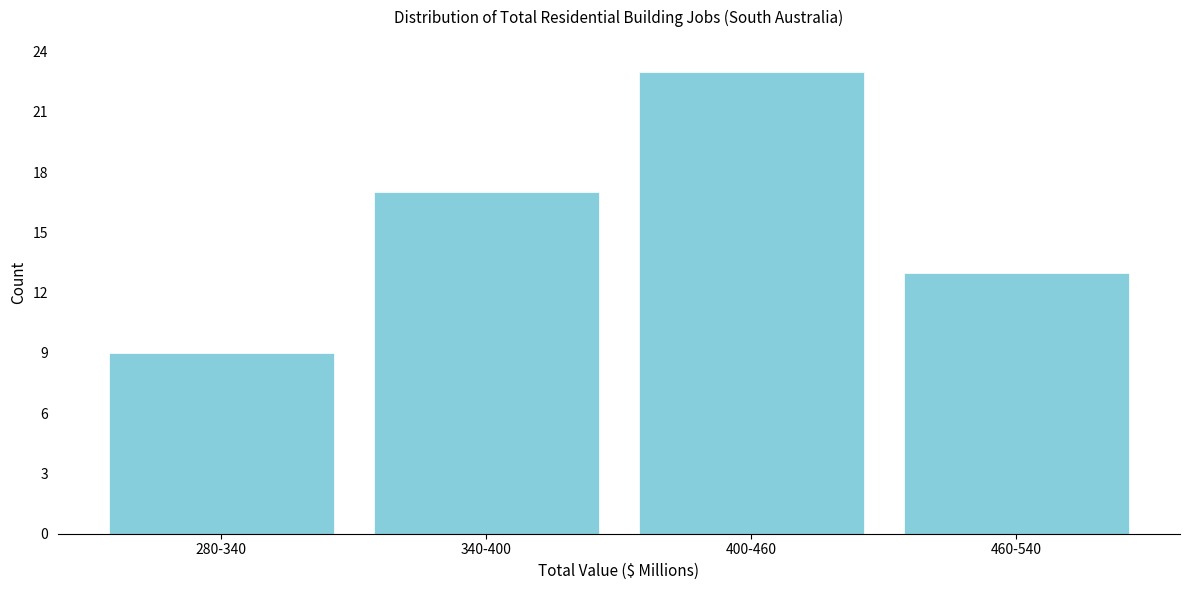

Reading right to left, list all the values displayed in this chart.

13	23	17	9